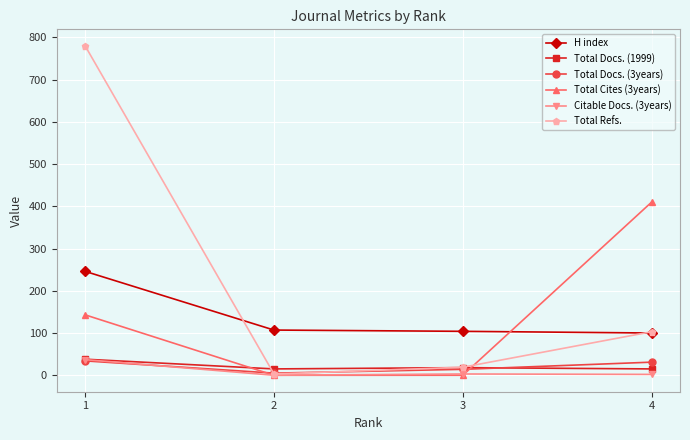

True or false: Citable Docs. (3years) and H index cross at least once.

False